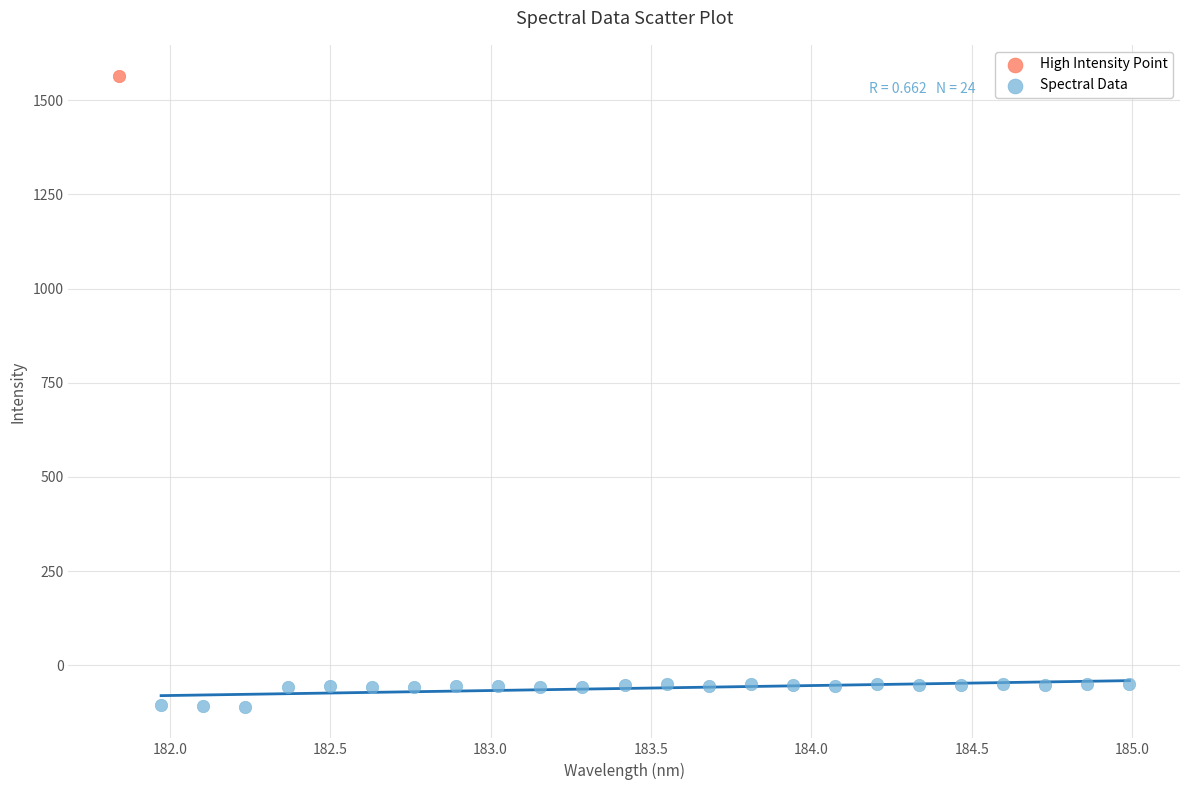

What are all the series names shown in the legend?

High Intensity Point, Spectral Data